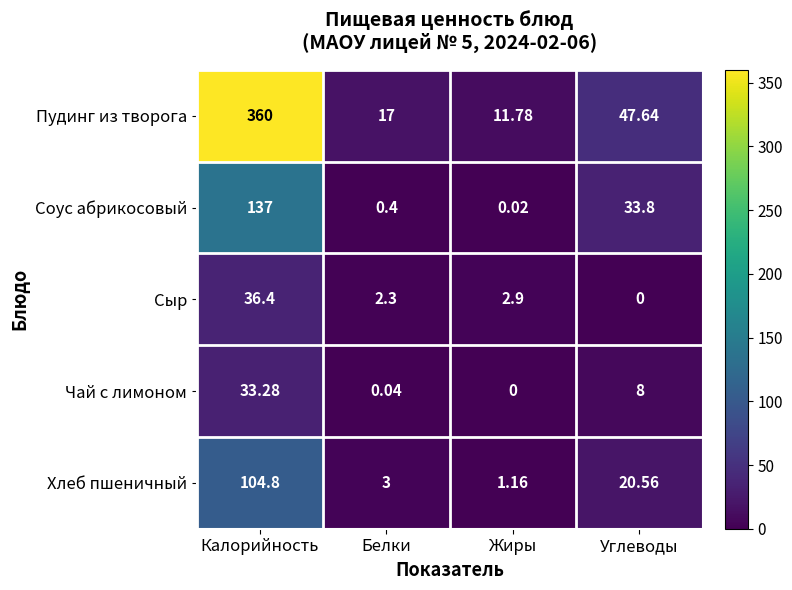

At which label is Чай с лимоном closest to 16?

Углеводы